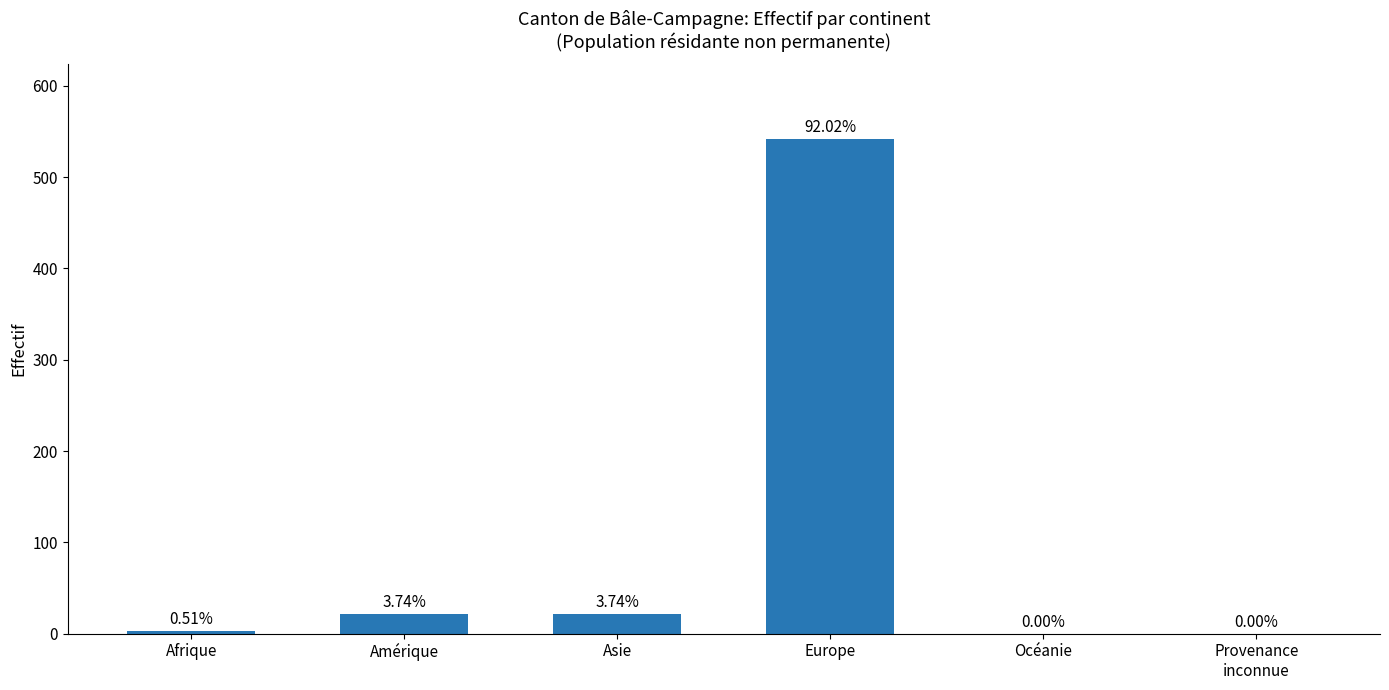

True or false: the data shows 542 at Europe.

True